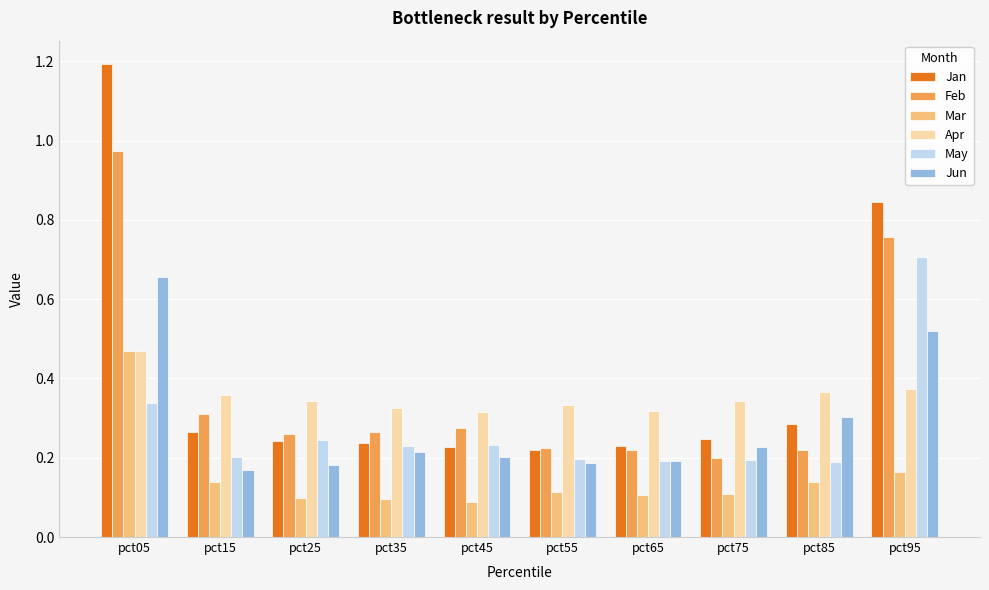

What is the maximum value shown in the chart?

1.2